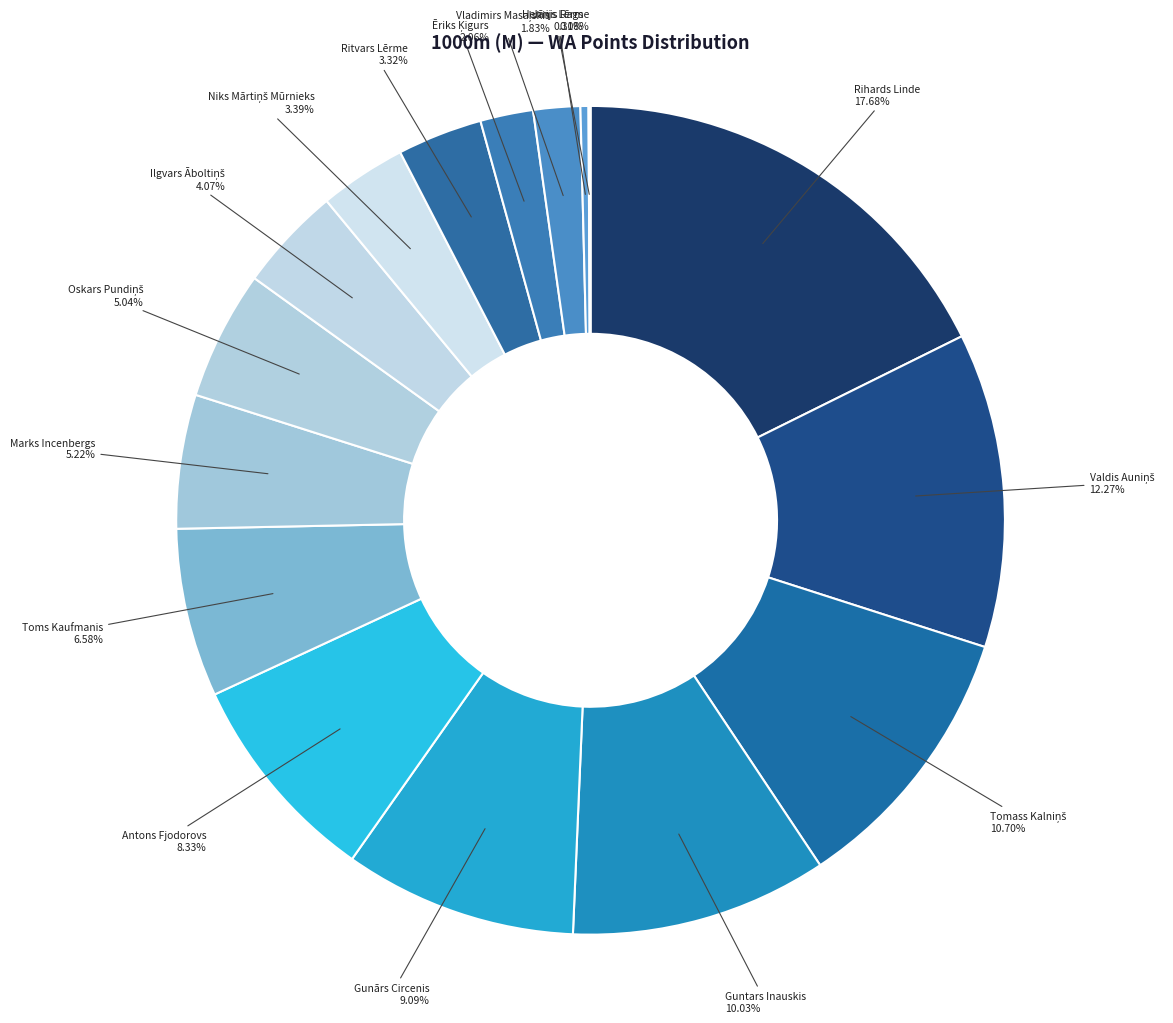

Between Ritvars Lērme and Guntars Inauskis, which is larger?

Guntars Inauskis